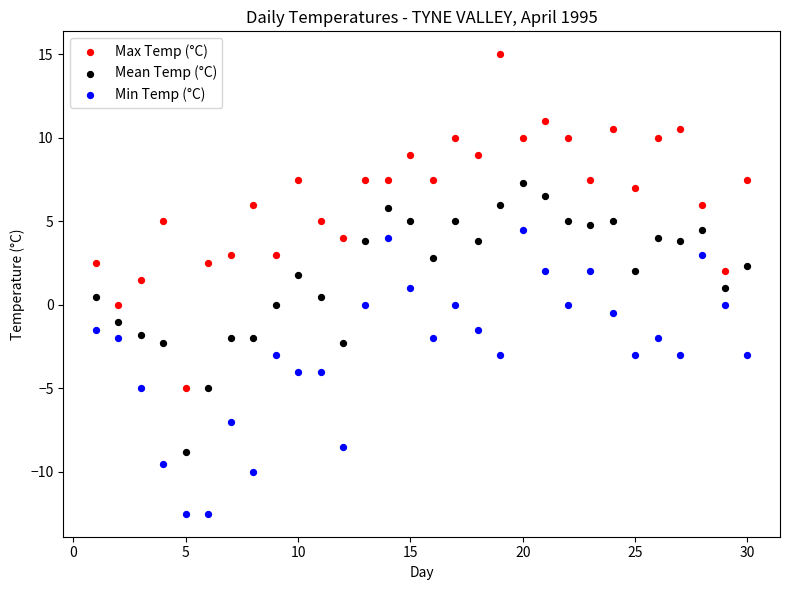

What is the X range (max minus min) for the scatter plot?

29.0